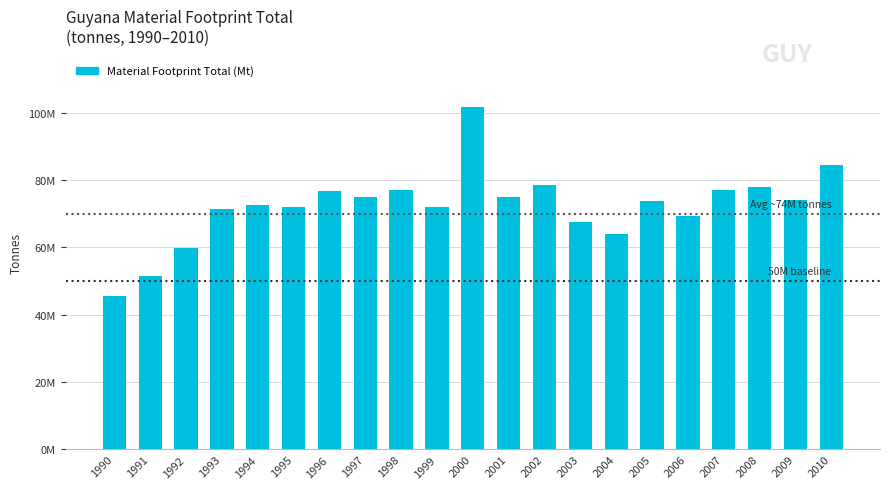

Does the chart contain any negative values?

No